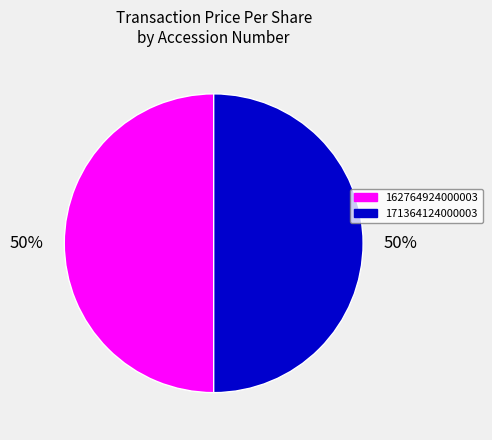

Do 162764924000003 and 171364124000003 together represent more than half of the pie?

Yes